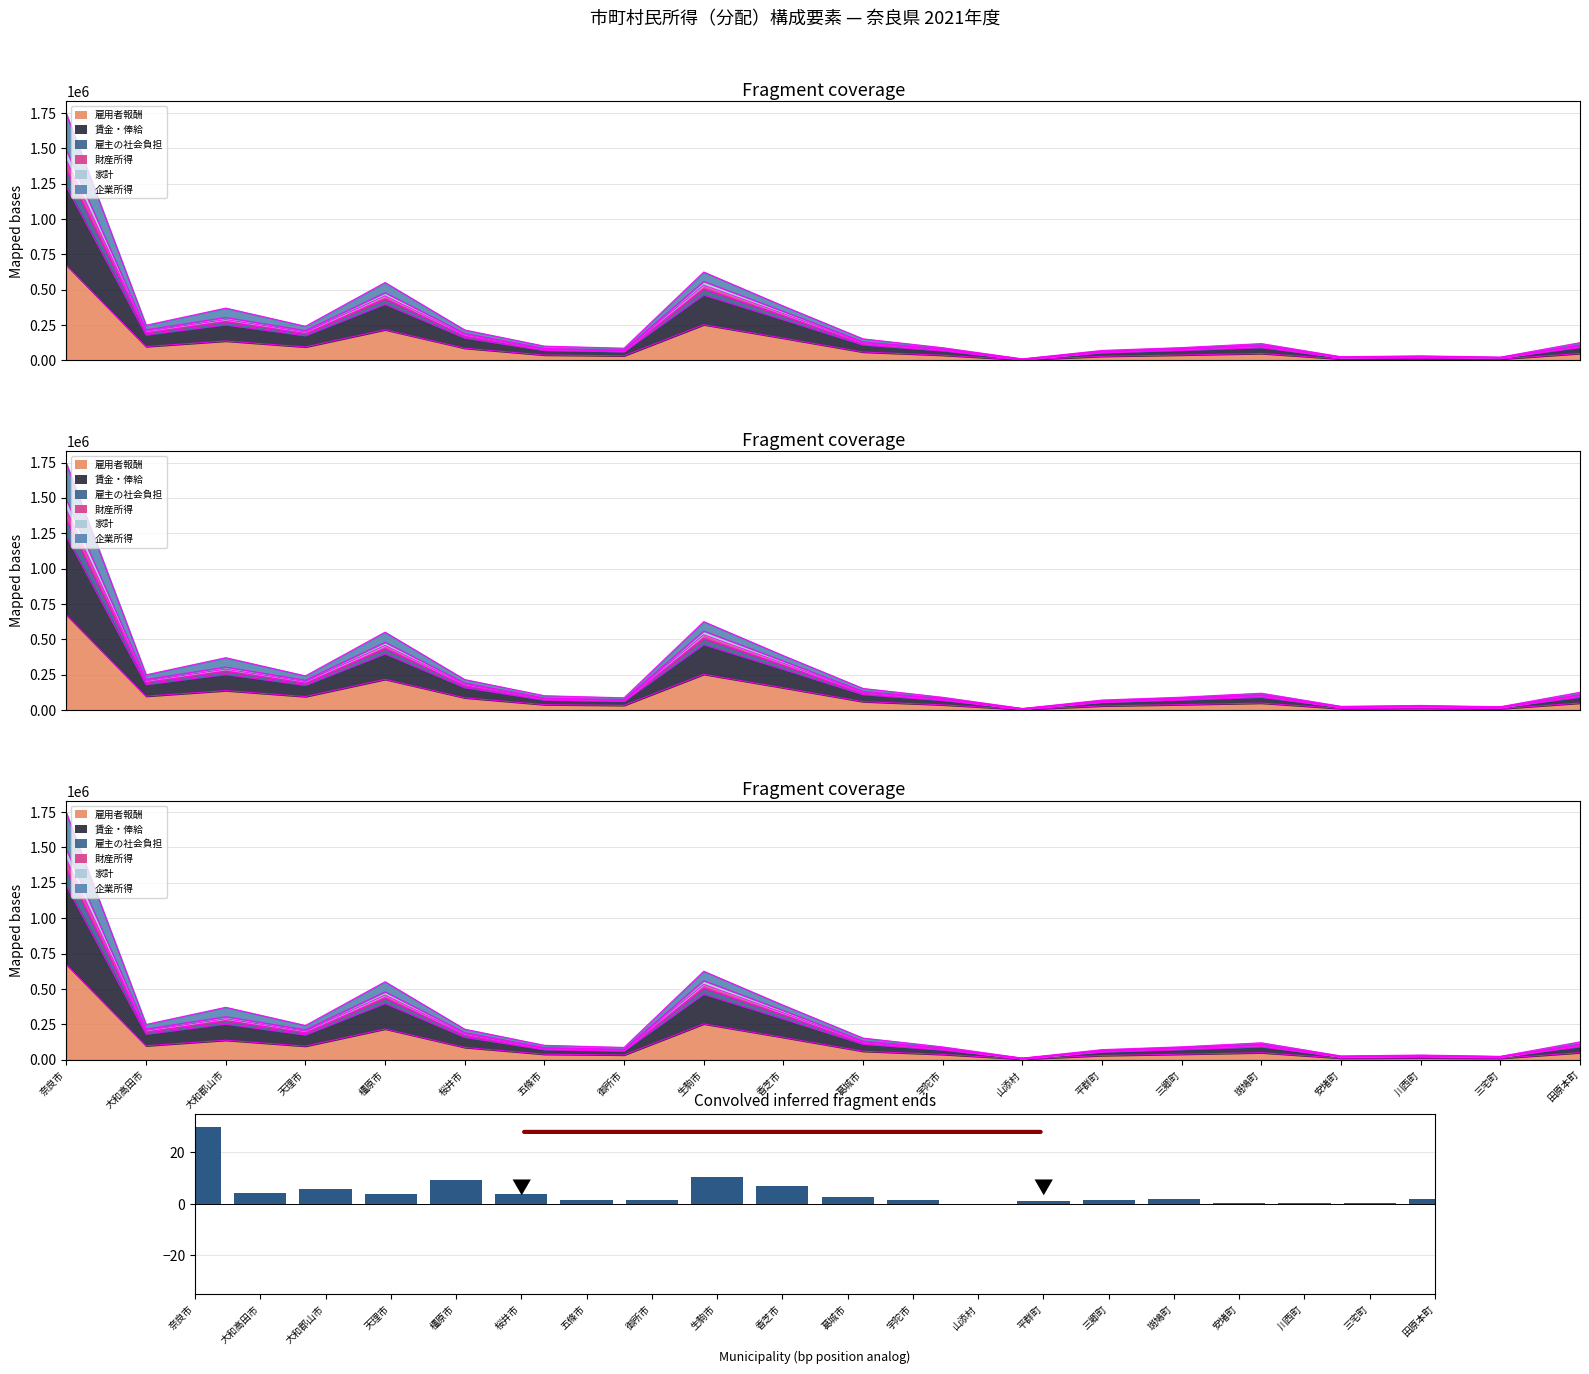

How many data points are less than 2?

9